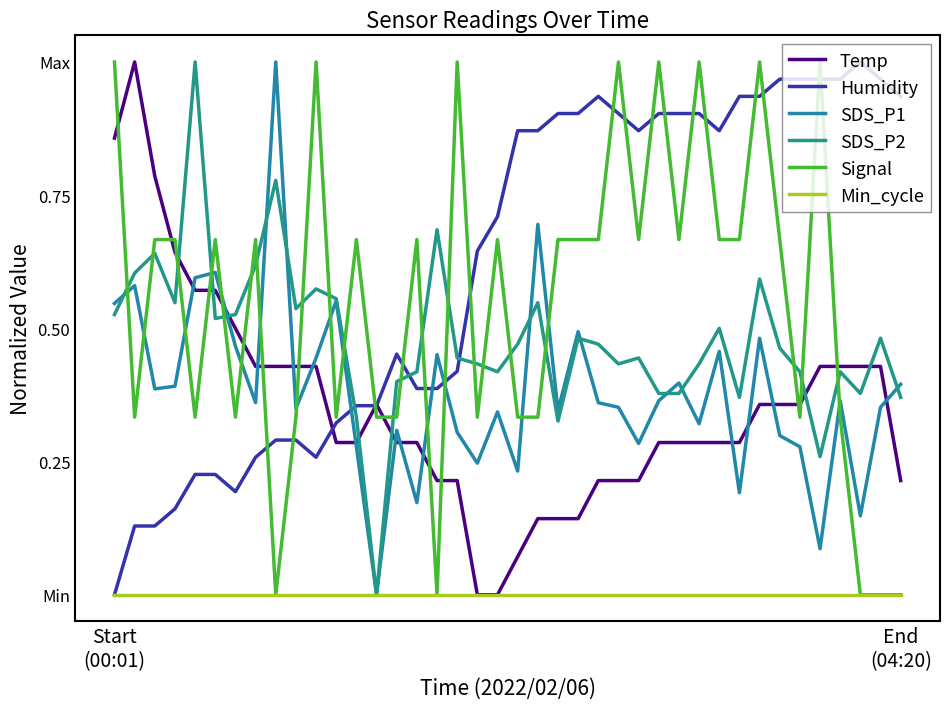

True or false: Temp has more than 1 interior local peaks.

True